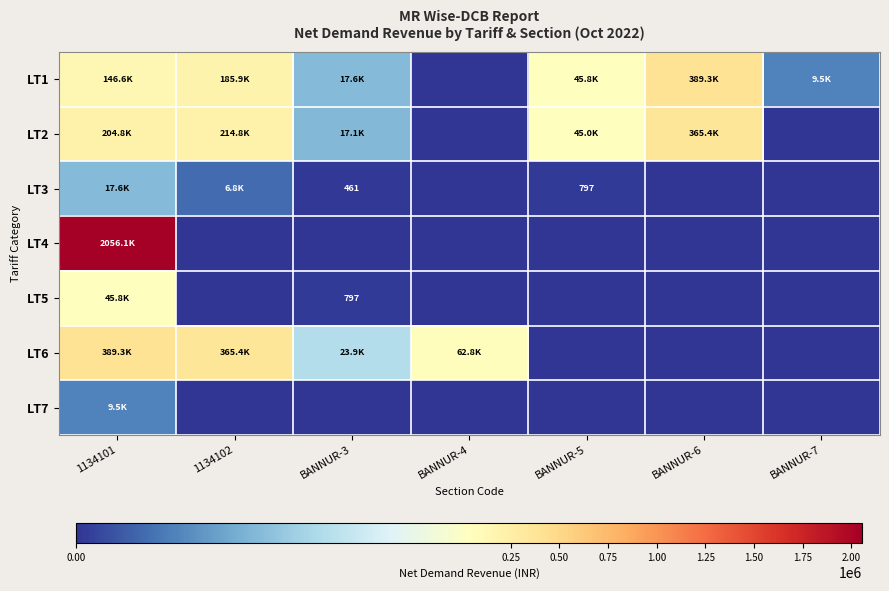

What is the spread (max minus min) of values at BANNUR-3?

23945.2